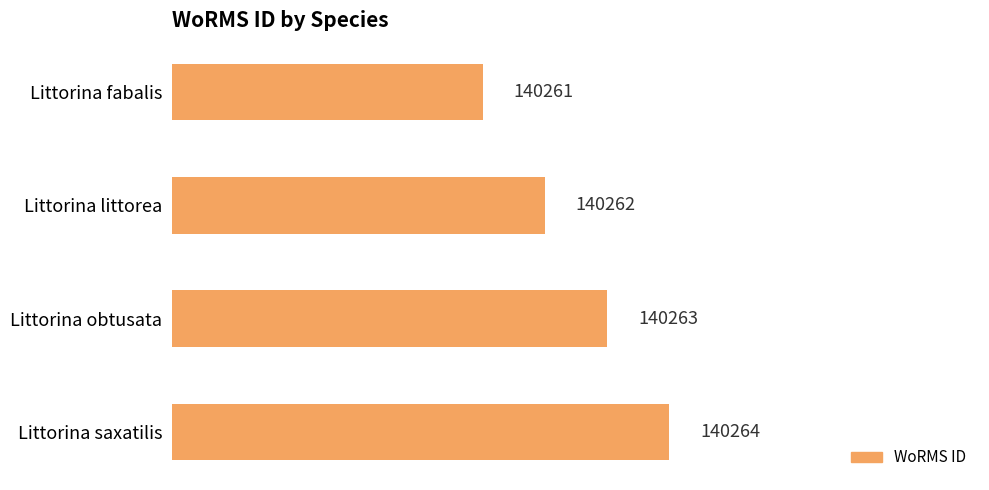

What is the average value?

140262